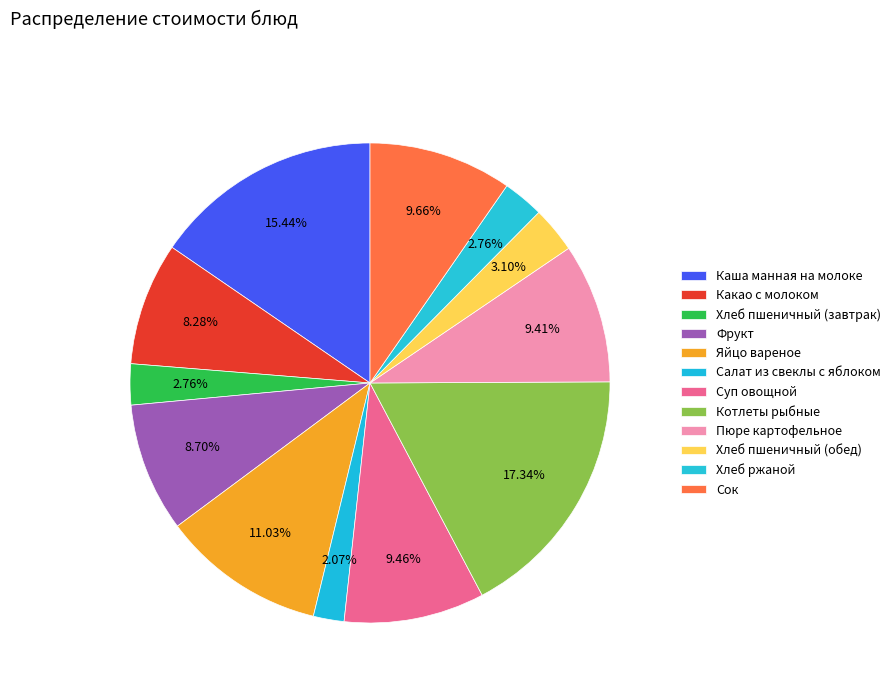

Count the number of slices in the pie.

12